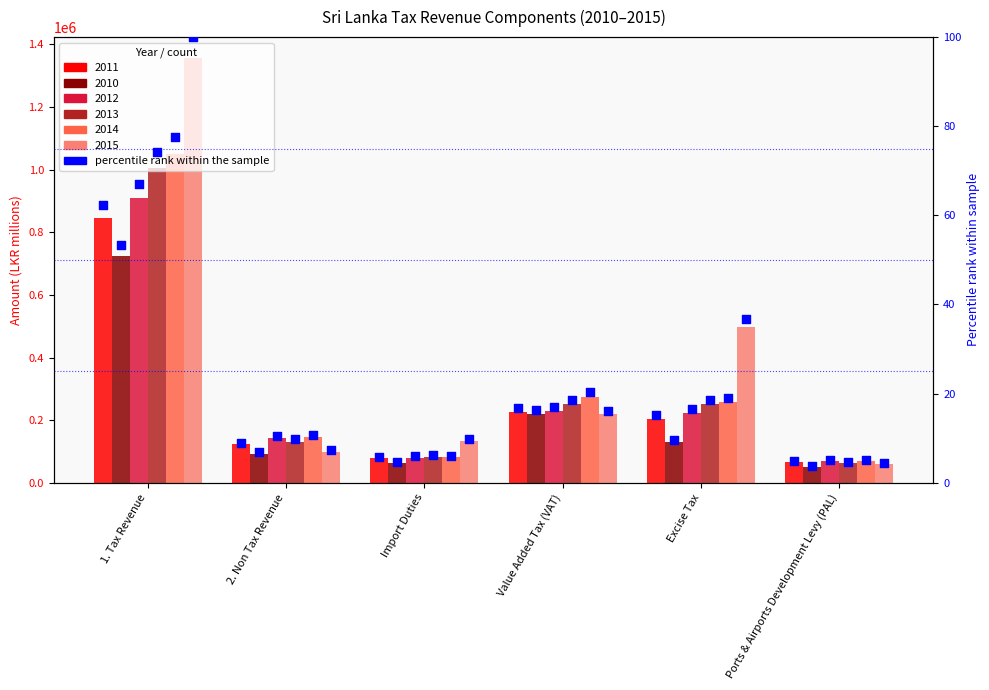

Between Ports & Airports Development Levy (PAL) and Excise Tax, which is larger?

Excise Tax